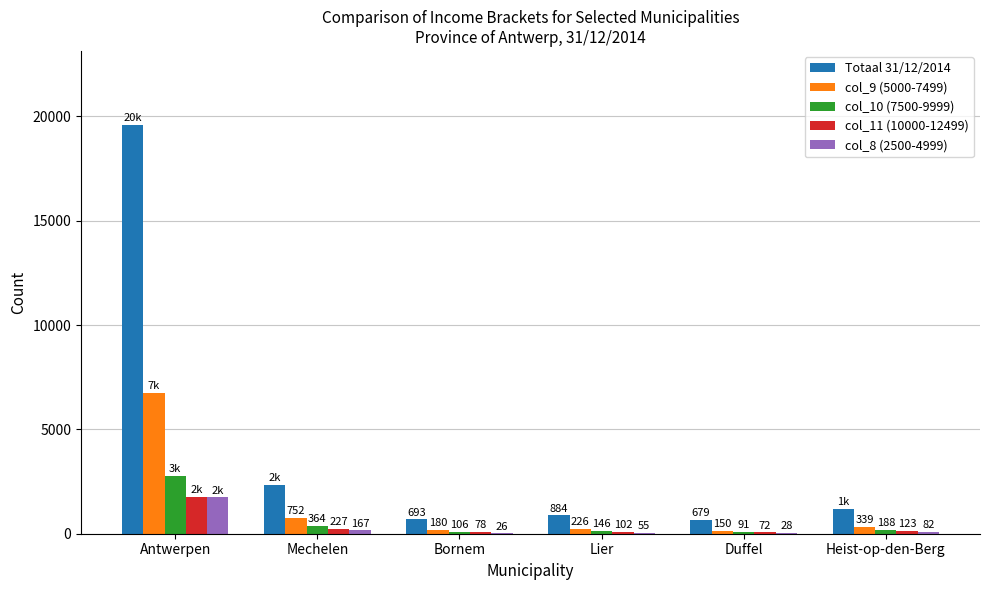

Are the bars horizontal?

No